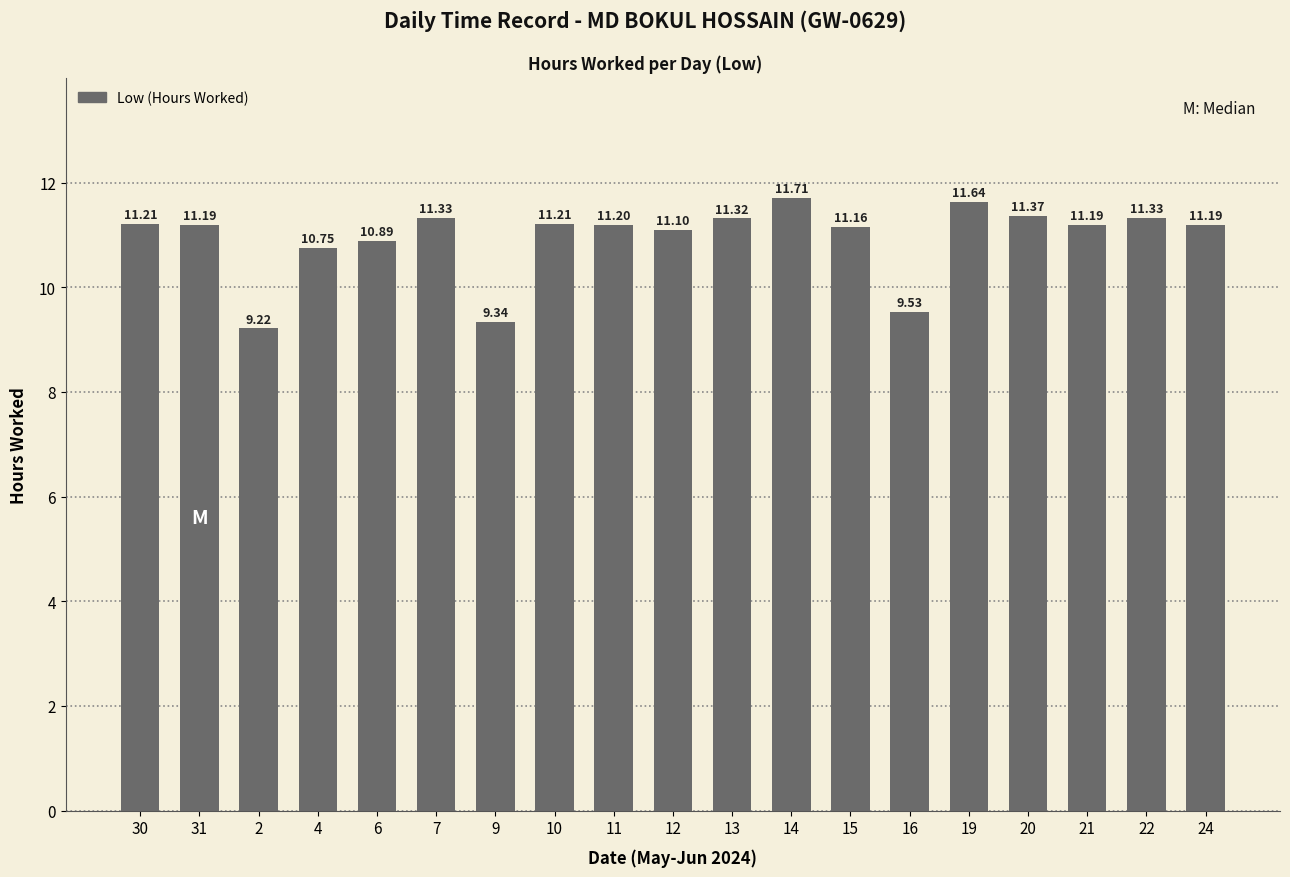

Reading left to right, extract all data points from this chart.

30=11.2	31=11.2	2=9.2	4=10.8	6=10.9	7=11.3	9=9.3	10=11.2	11=11.2	12=11.1	13=11.3	14=11.7	15=11.2	16=9.5	19=11.6	20=11.4	21=11.2	22=11.3	24=11.2